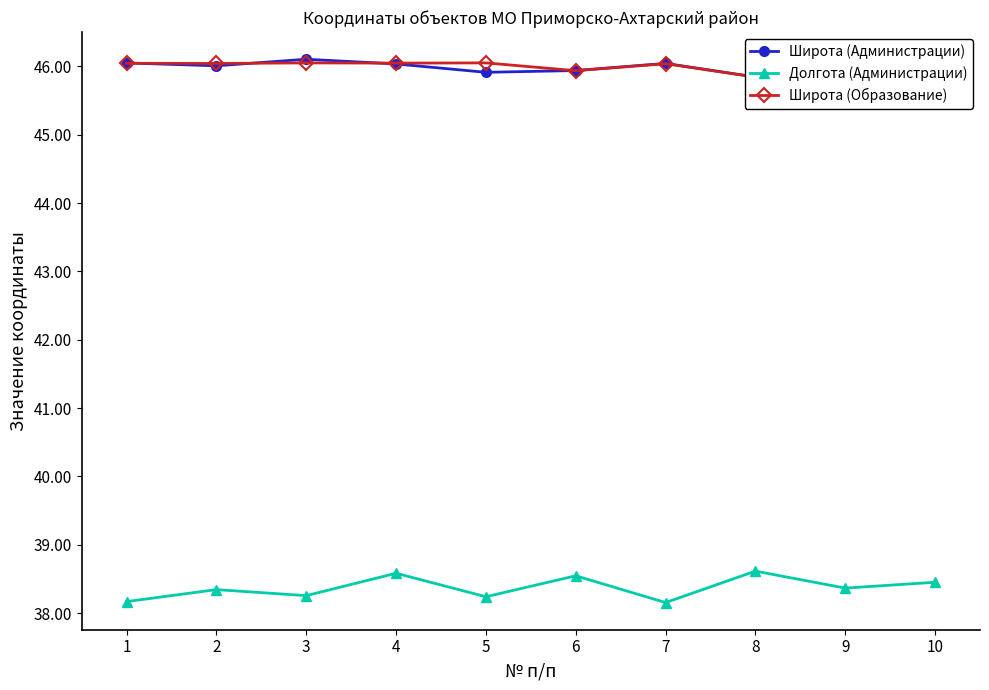

How many Долгота (Администрации) values are between 38 and 39?

10